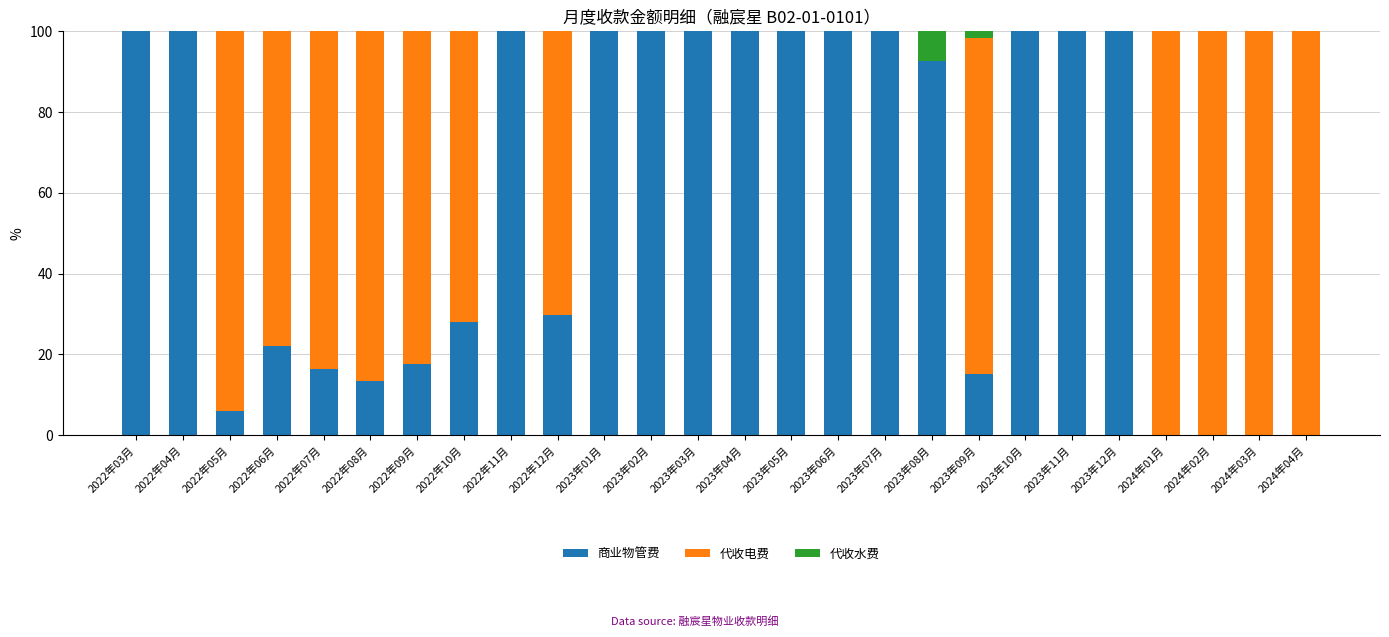

What is the sum of the 商业物管费 values at 2023年11月 and 2023年01月?

200.0